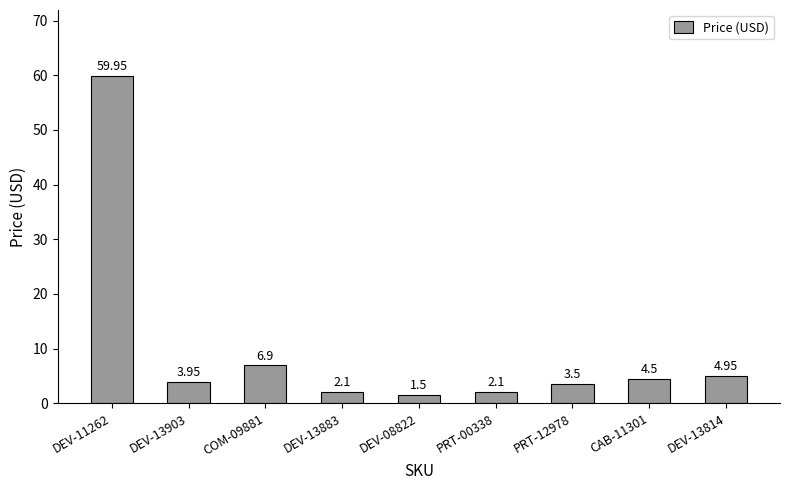

Approximately how many times larger is the value at PRT-00338 compared to COM-09881?

0.3